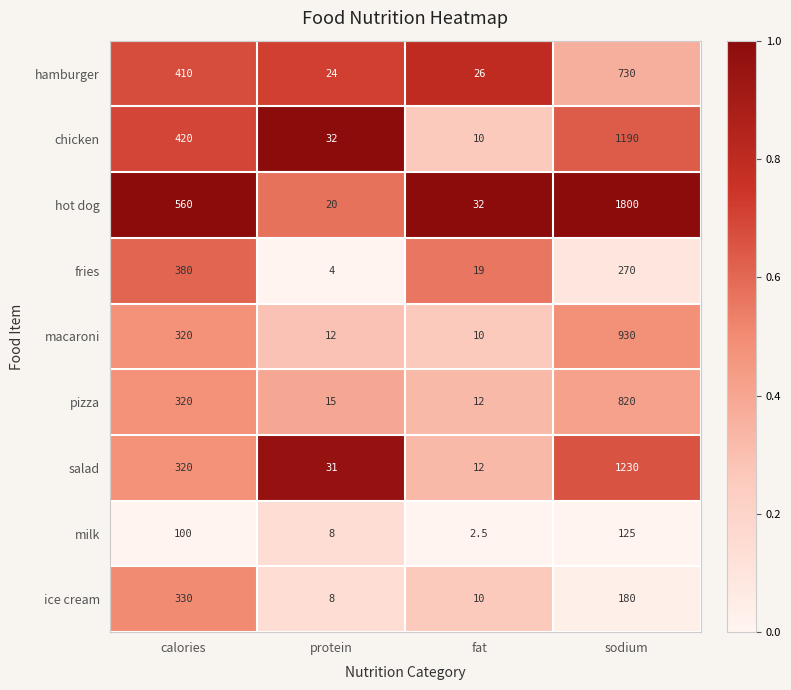

How many series are shown in this chart?

9